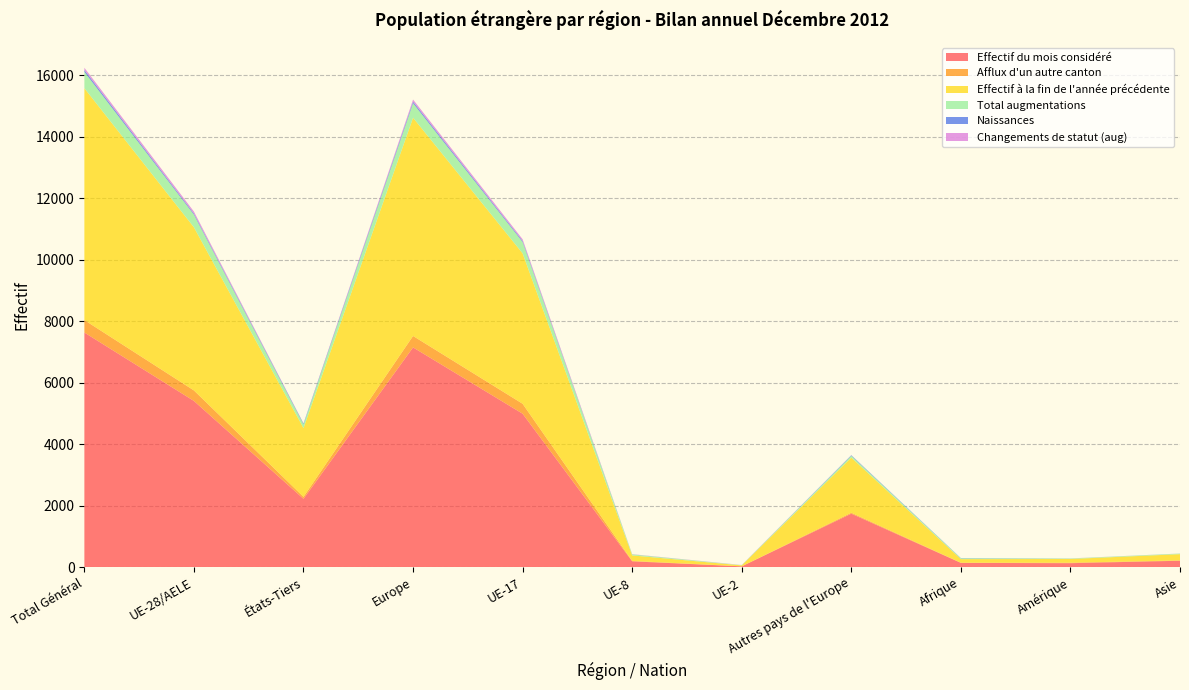

Reading left to right, list all the values displayed in this chart.

Effectif du mois considéré: Total Général=7634	UE-28/AELE=5408	États-Tiers=2226	Europe=7150	UE-17=4993	UE-8=191	UE-2=28	Autres pays de l'Europe=1742	Afrique=140	Amérique=131	Asie=210
Afflux d'un autre canton: Total Général=405	UE-28/AELE=342	États-Tiers=63	Europe=372	UE-17=323	UE-8=13	UE-2=0	Autres pays de l'Europe=30	Afrique=6	Amérique=16	Asie=10
Effectif à la fin de l'année précédente: Total Général=7542	UE-28/AELE=5306	États-Tiers=2236	Europe=7099	UE-17=4893	UE-8=179	UE-2=31	Autres pays de l'Europe=1793	Afrique=116	Amérique=120	Asie=204
Total augmentations: Total Général=532	UE-28/AELE=411	États-Tiers=121	Europe=471	UE-17=369	UE-8=34	UE-2=8	Autres pays de l'Europe=60	Afrique=26	Amérique=16	Asie=19
Naissances: Total Général=61	UE-28/AELE=35	États-Tiers=26	Europe=52	UE-17=34	UE-8=1	UE-2=0	Autres pays de l'Europe=17	Afrique=8	Amérique=0	Asie=1
Changements de statut (aug): Total Général=73	UE-28/AELE=67	États-Tiers=6	Europe=69	UE-17=56	UE-8=6	UE-2=5	Autres pays de l'Europe=2	Afrique=0	Amérique=3	Asie=1